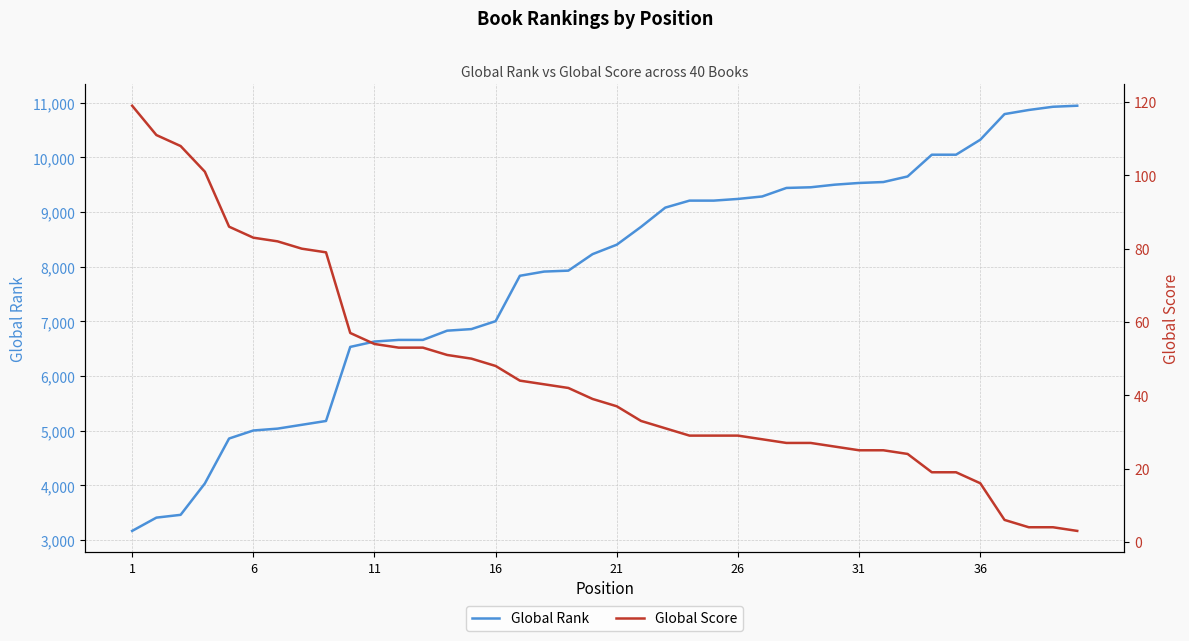

What is the minimum value for Global Rank?

3168